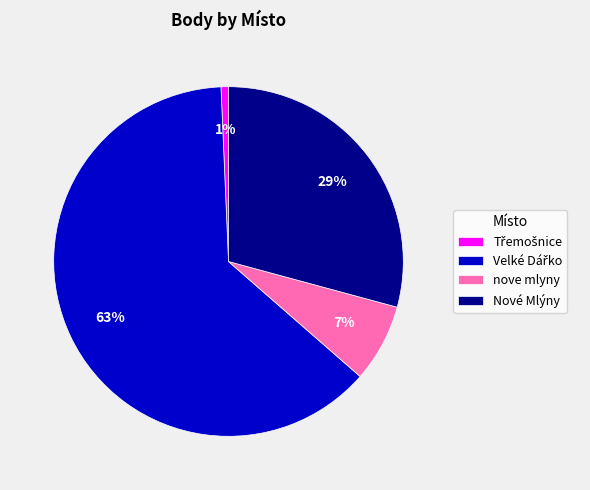

Is there any slice that represents more than half of the pie?

Yes